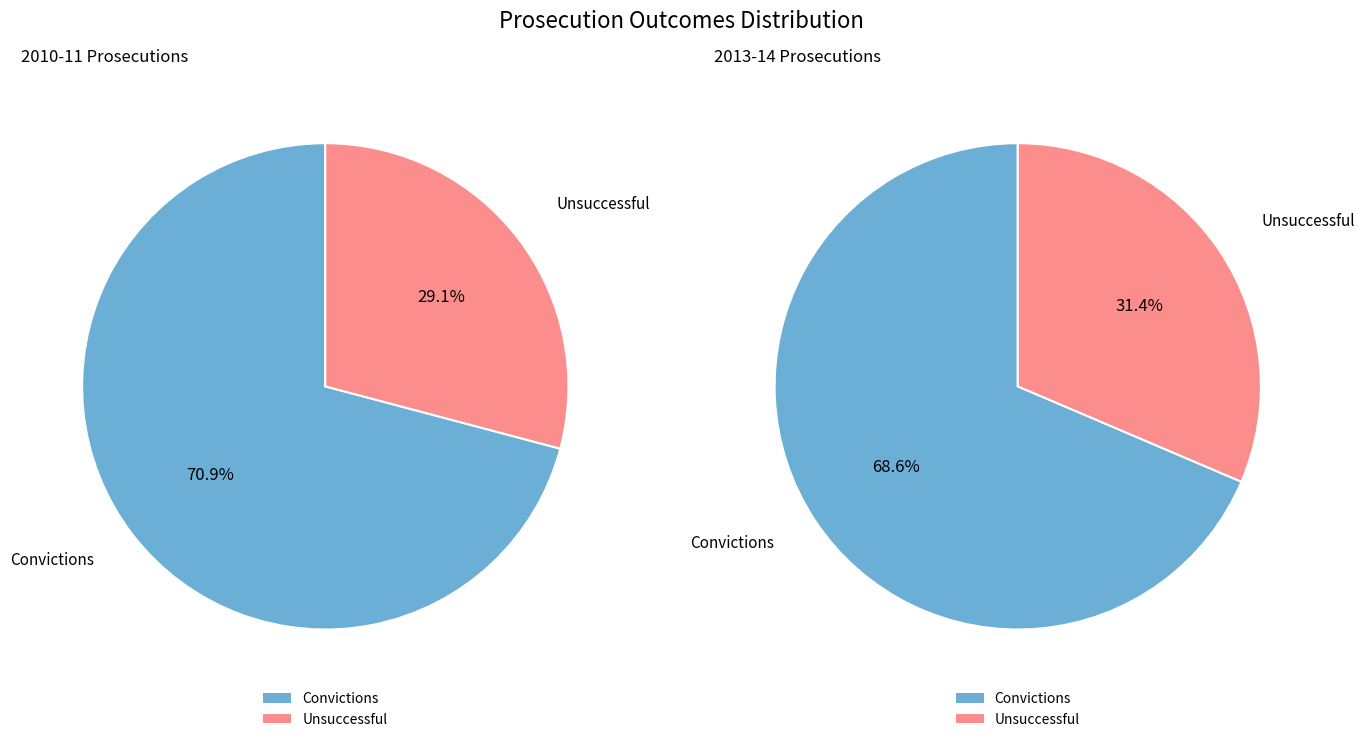

True or false: Convictions accounts for 81% of the total.

False